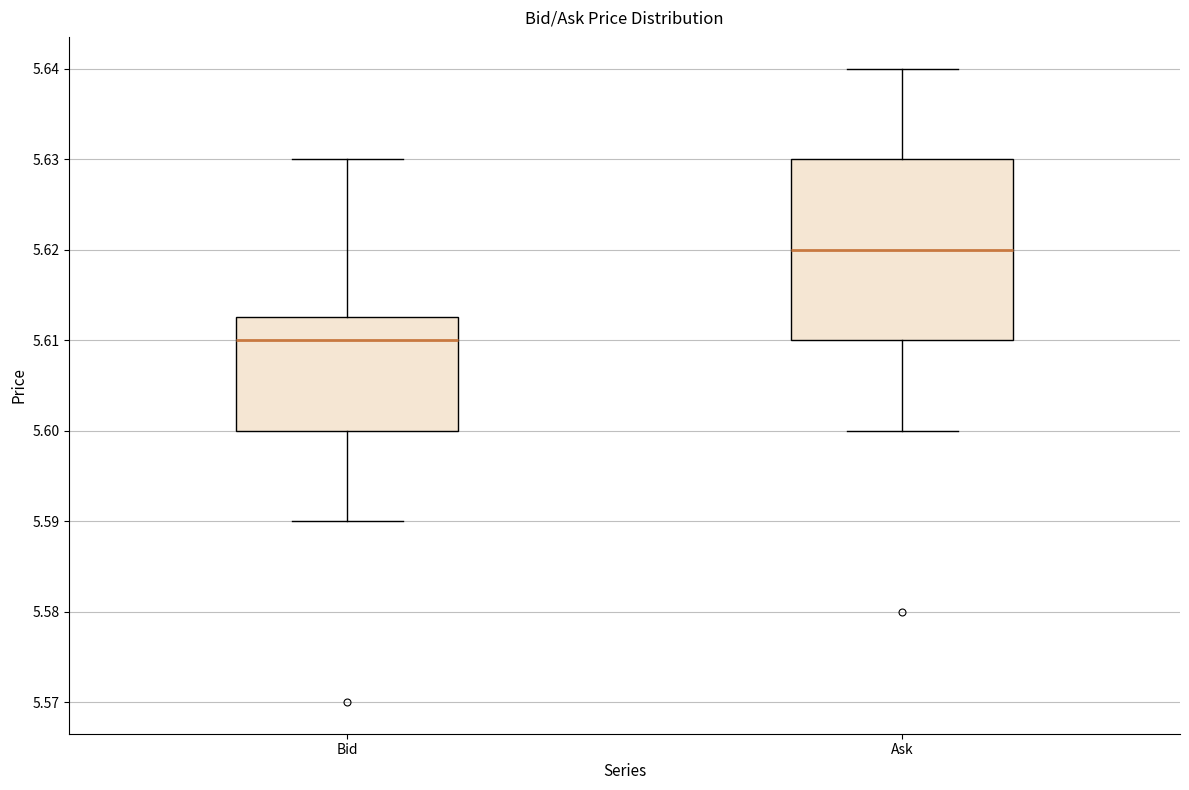

Reading left to right, transcribe this box plot: for each box, give where its median line is, the range the box spans, and where its two whiskers end, as read against the y-axis. The values are not printed on the chart, so give them approximately, as read against the axis.

Bid: median 5.610, box 5.600 to 5.613, whiskers 5.590 to 5.630
Ask: median 5.620, box 5.610 to 5.630, whiskers 5.600 to 5.640